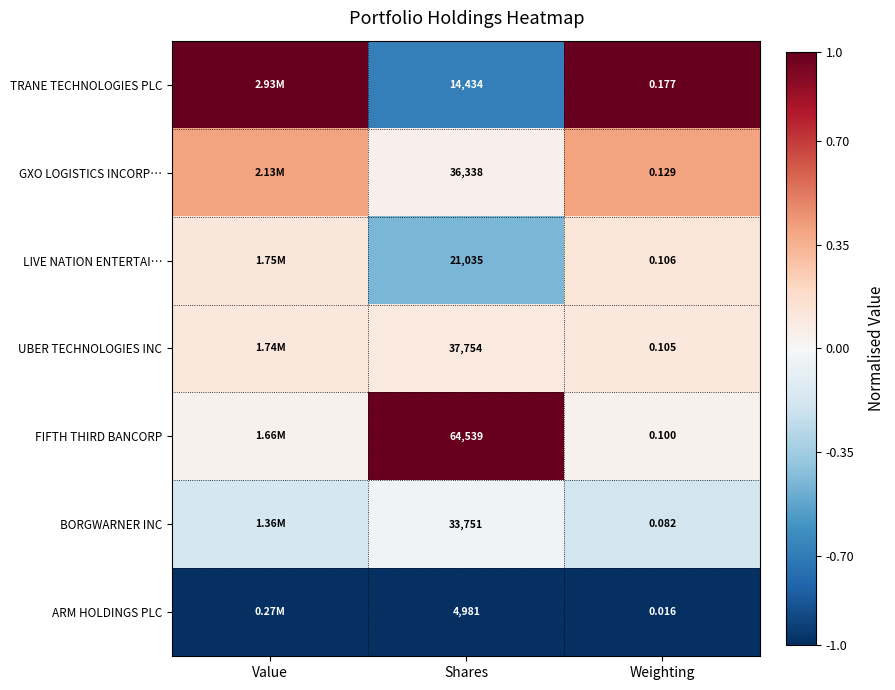

Is the value of FIFTH THIRD BANCORP at Shares greater than the value of TRANE TECHNOLOGIES PLC at Shares?

Yes